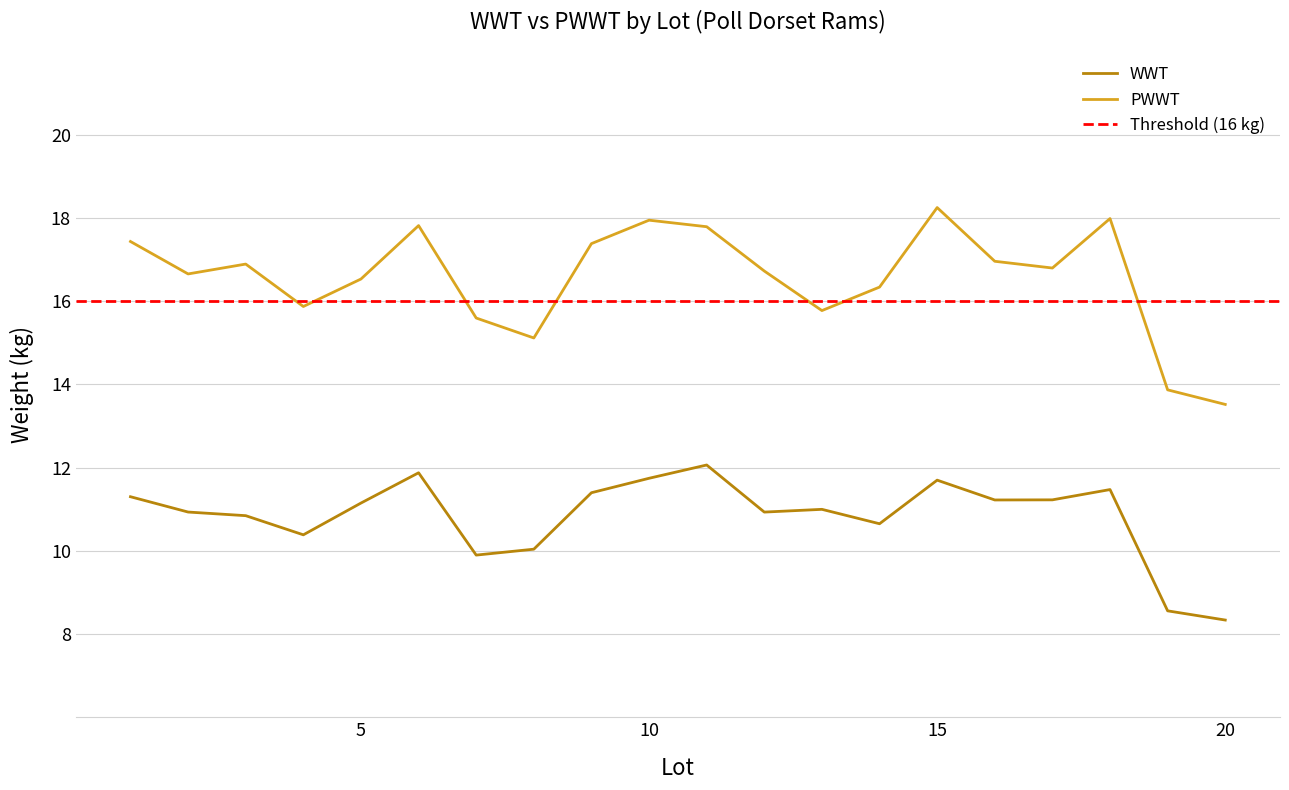

Which series has the largest total across all categories?

PWWT